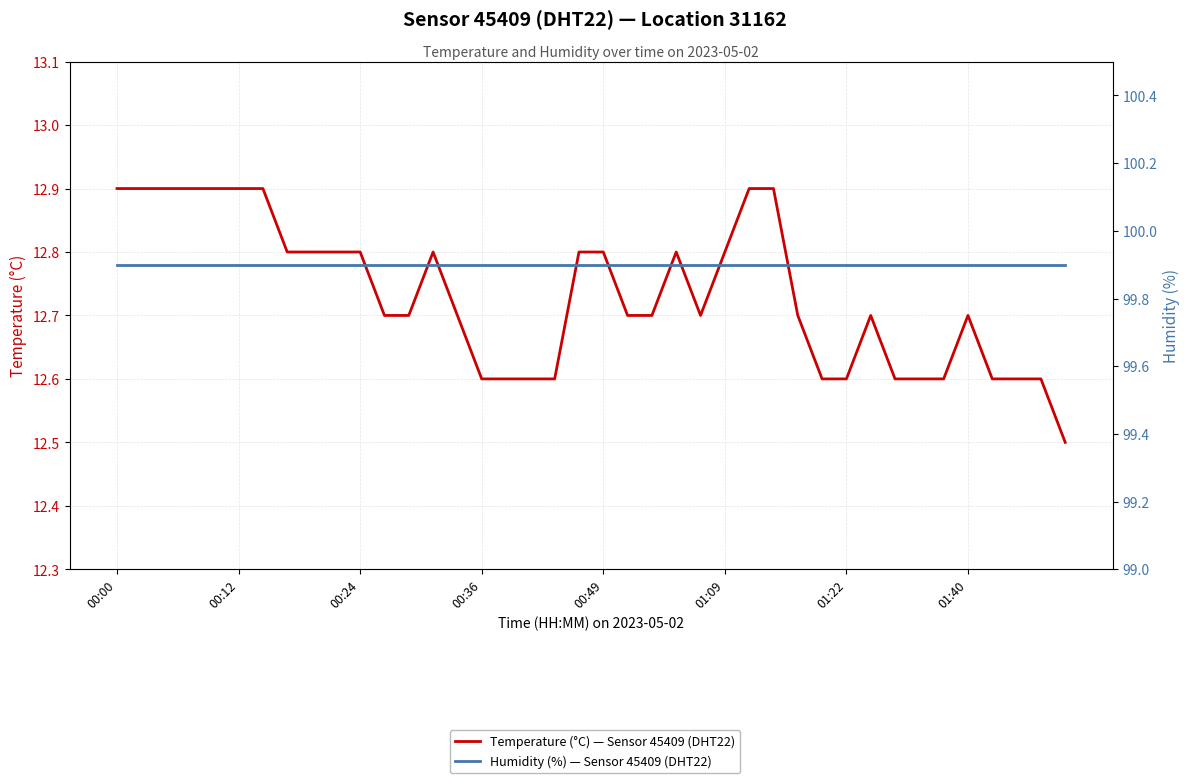

How many lines are shown in the chart?

2